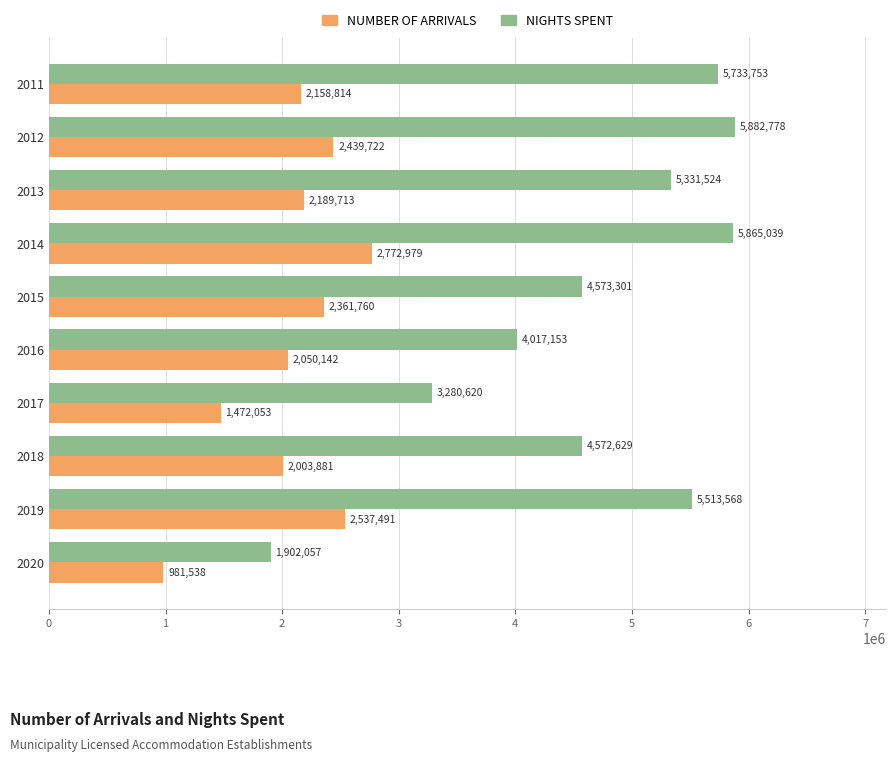

What is the sum of the NUMBER OF ARRIVALS values at 2012 and 2018?

4443603